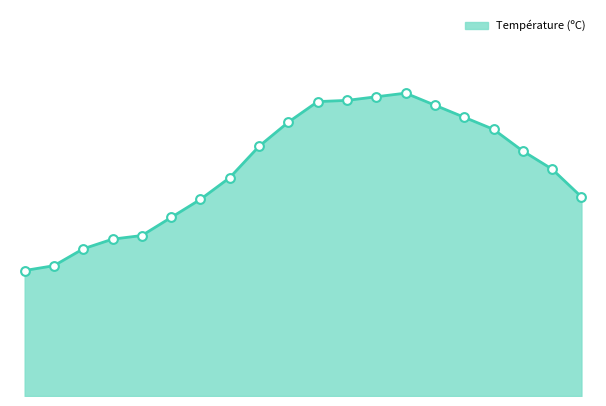

Does the chart have visible grid lines?

No